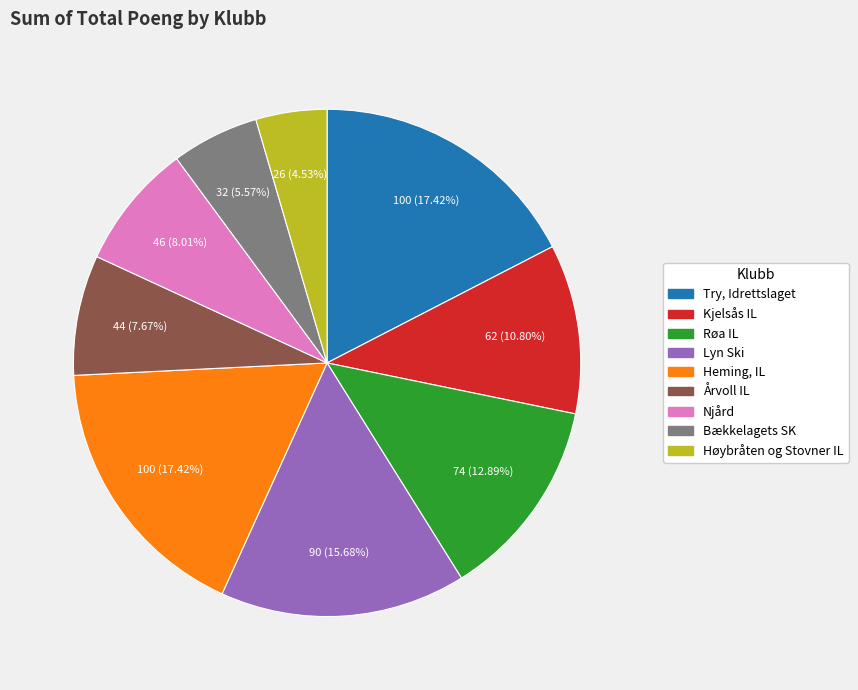

To the nearest percent, what percentage of the pie is Bækkelagets SK?

6%